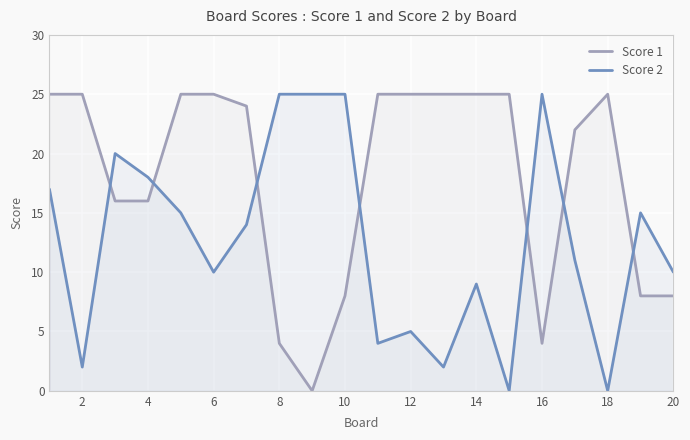

True or false: Score 2 and Score 1 cross at least once.

True